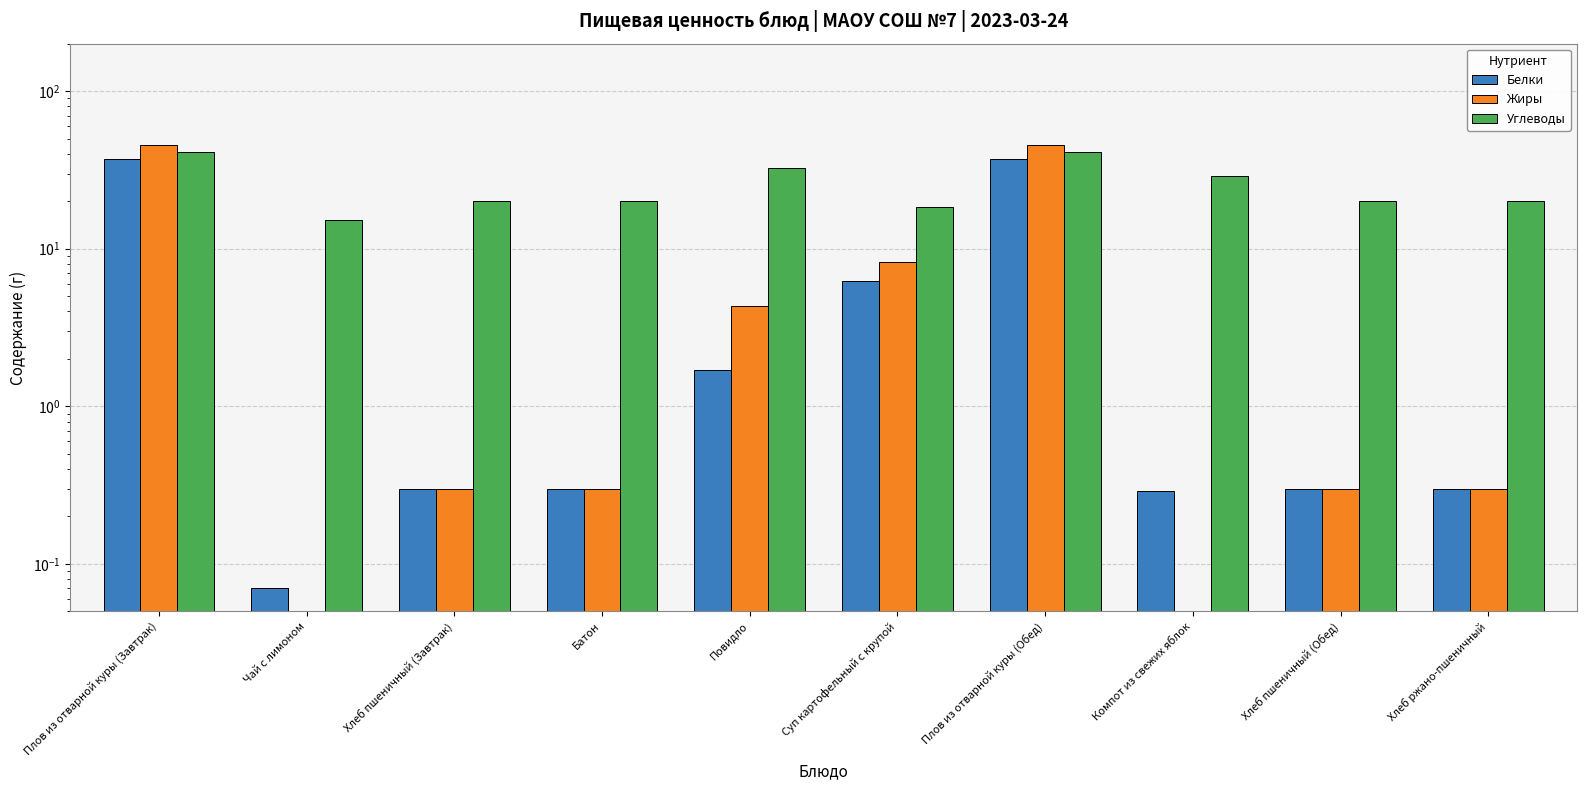

What position from the right is Плов из отварной куры (Обед)?

4